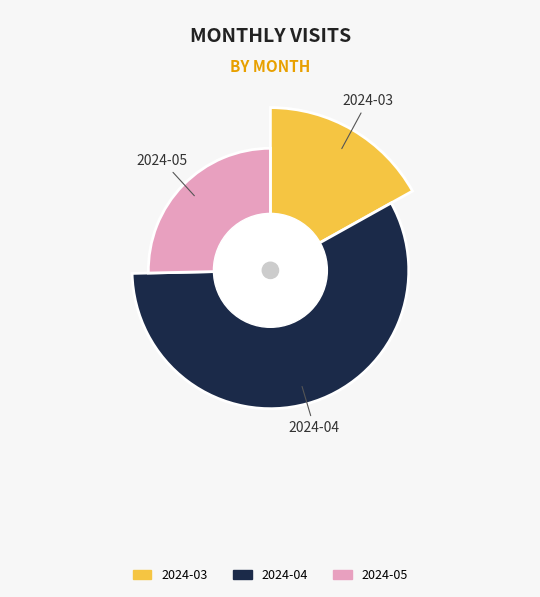

What portion of the pie excludes 2024-05?

74.6%